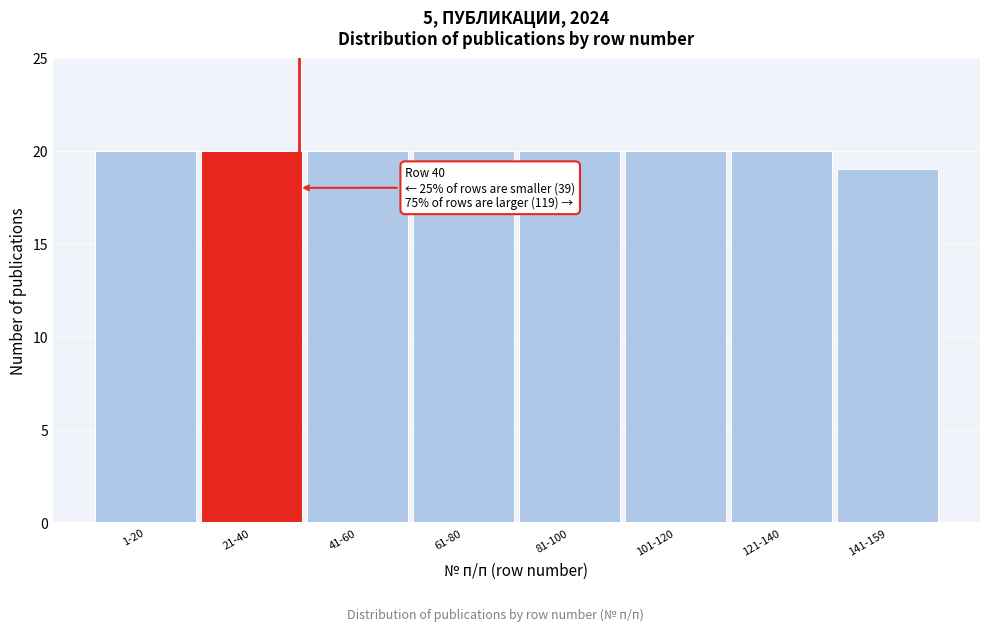

Reading left to right, list all the values displayed in this chart.

1-20=20	21-40=20	41-60=20	61-80=20	81-100=20	101-120=20	121-140=20	141-159=19